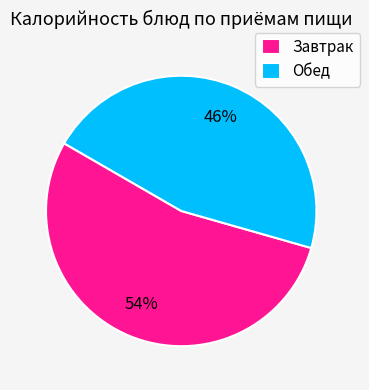

Is the sum of Завтрак and Обед greater than half?

Yes